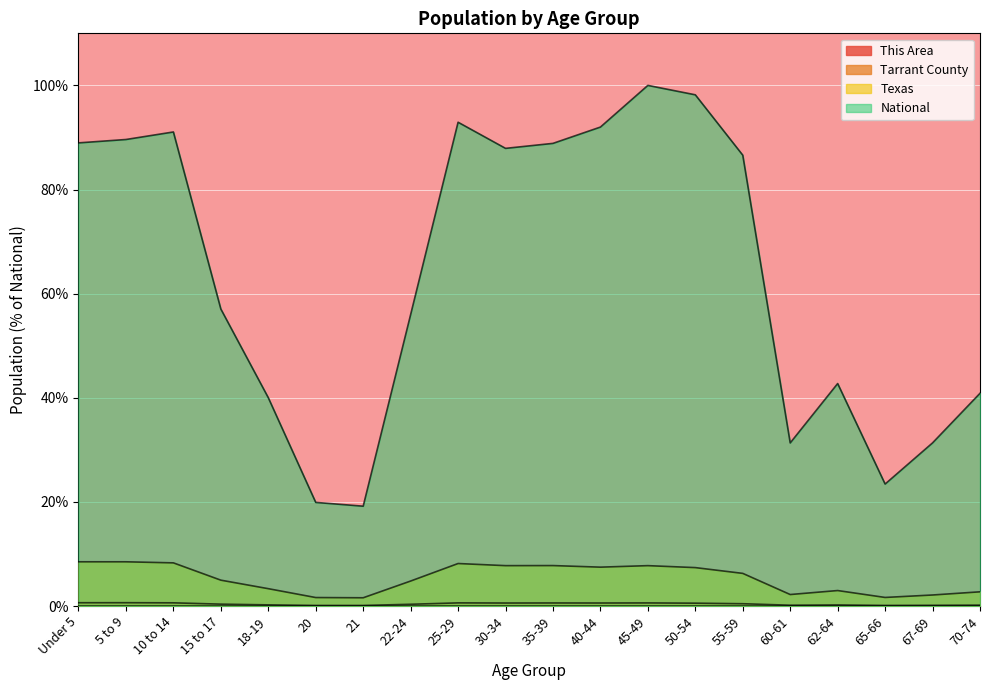

Which series has the largest range (max minus min)?

National